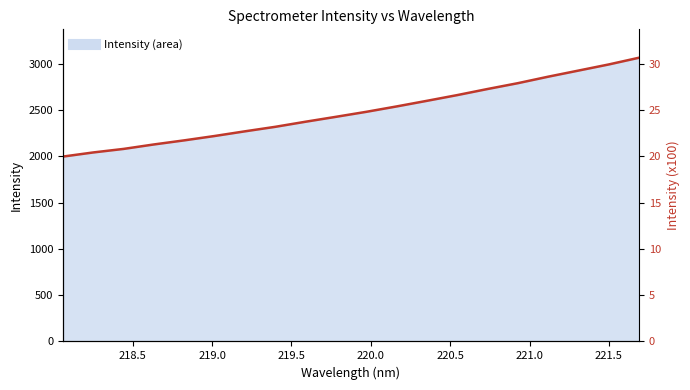

List the labels in order of value, smallest first.

218.0596, 218.2508, 218.442, 218.6332, 218.8244, 219.0156, 219.2067, 219.3979, 219.589, 219.7801, 219.9712, 220.1623, 220.3533, 220.5444, 220.7354, 220.9264, 221.1174, 221.3083, 221.4993, 221.6902